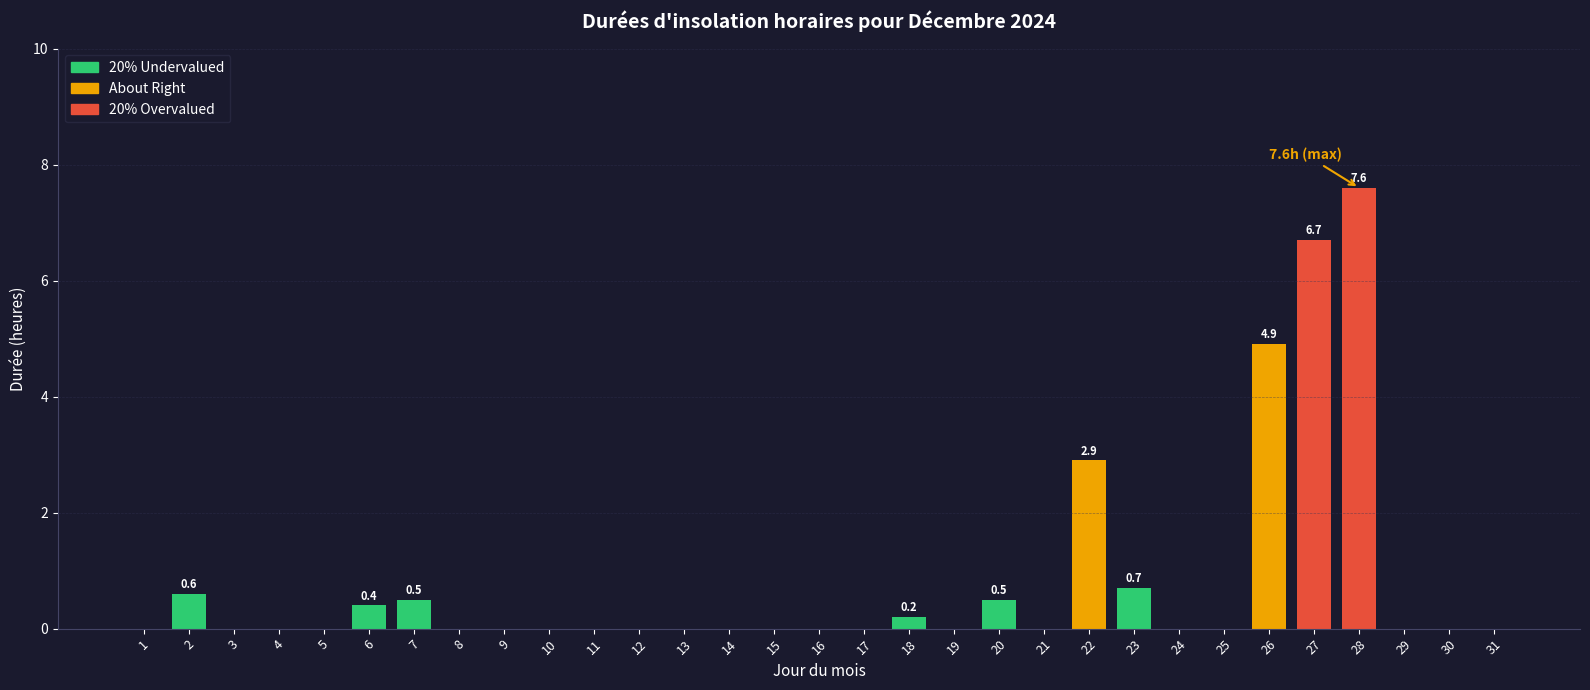

Where is the data nearest to the value 3?

22